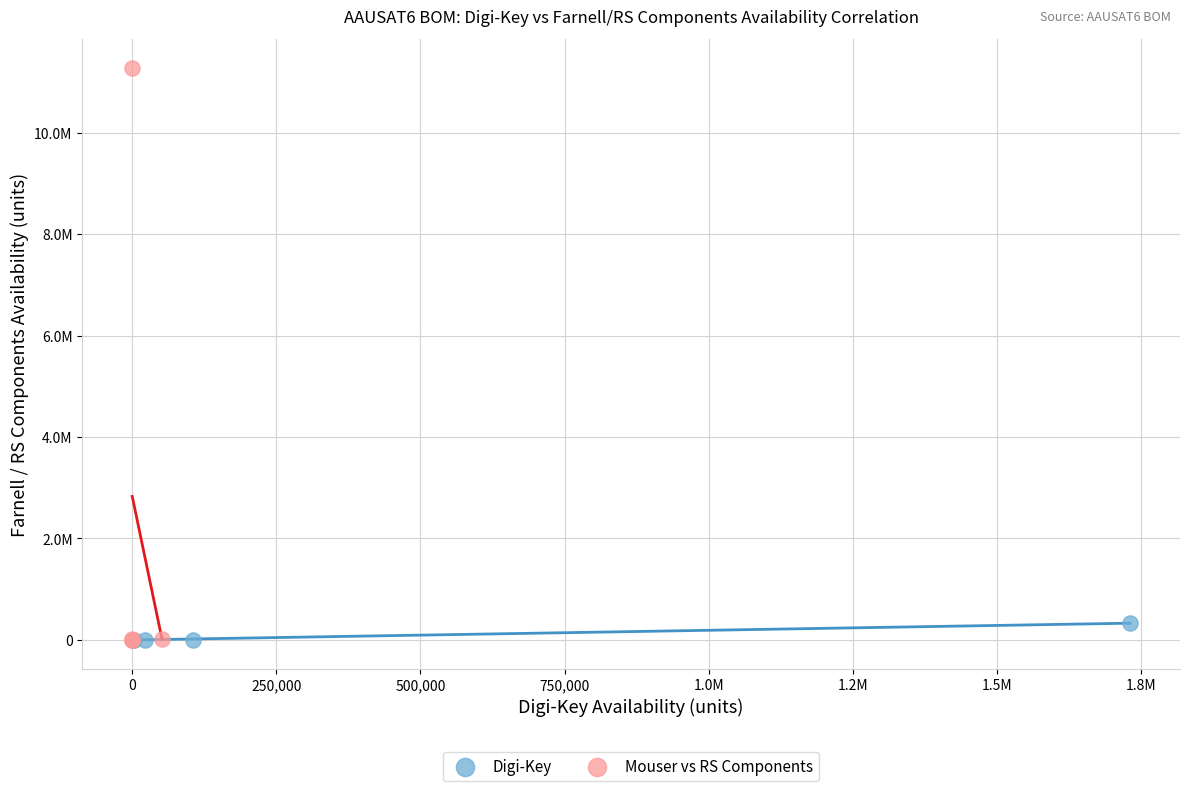

Which series reaches the maximum Y coordinate?

Mouser vs RS Components